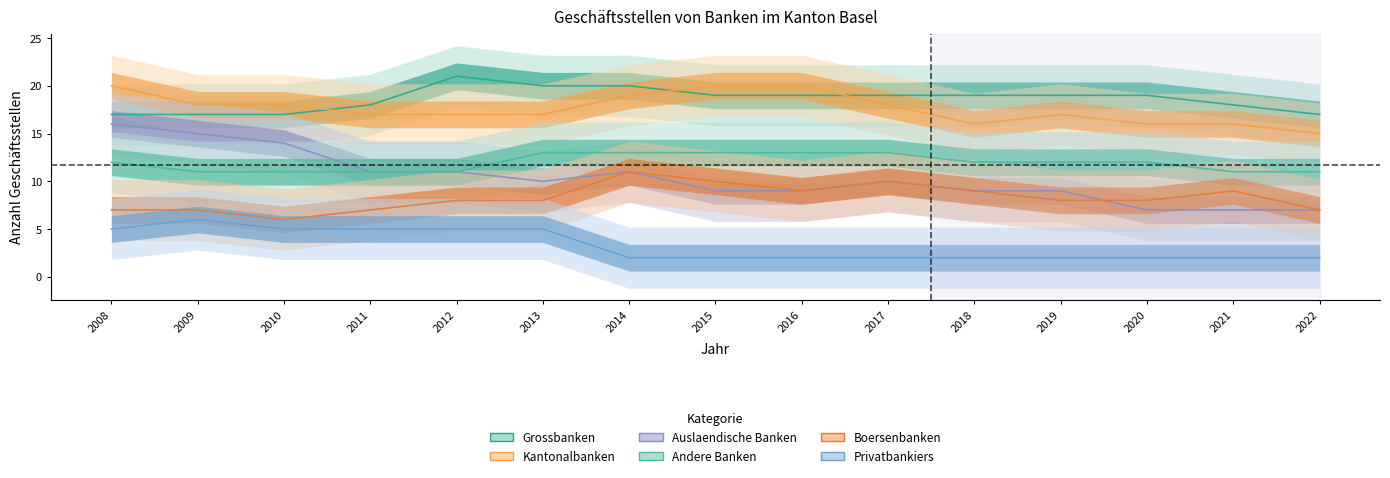

Is this an area chart (filled region under the line)?

No